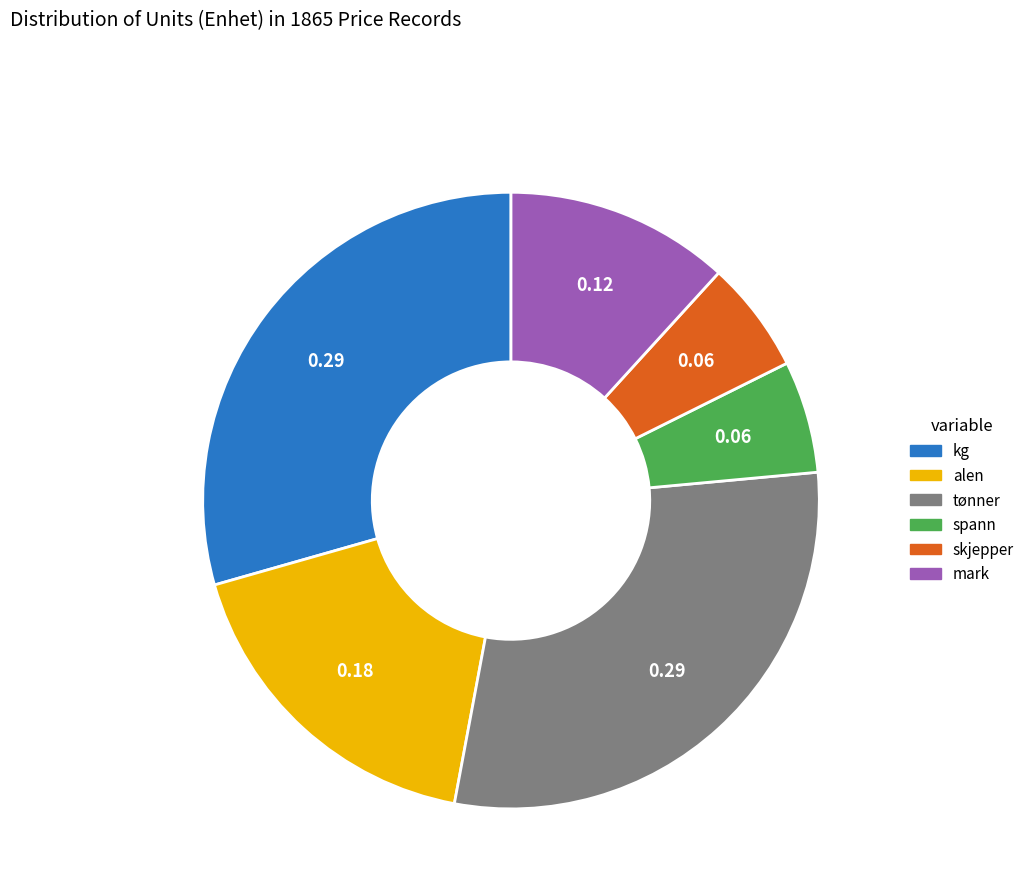

Do kg and alen together represent more than half of the pie?

No